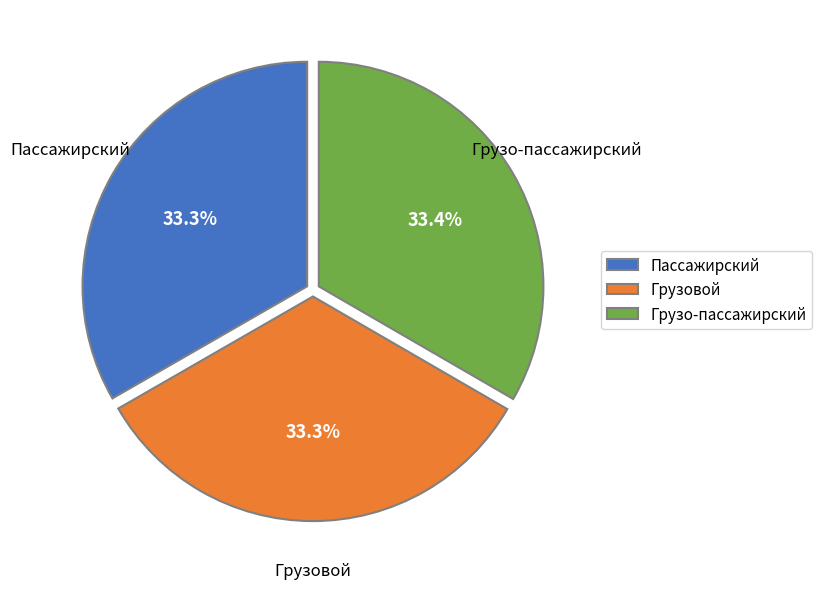

Is the sum of Грузо-пассажирский and Пассажирский greater than half?

Yes